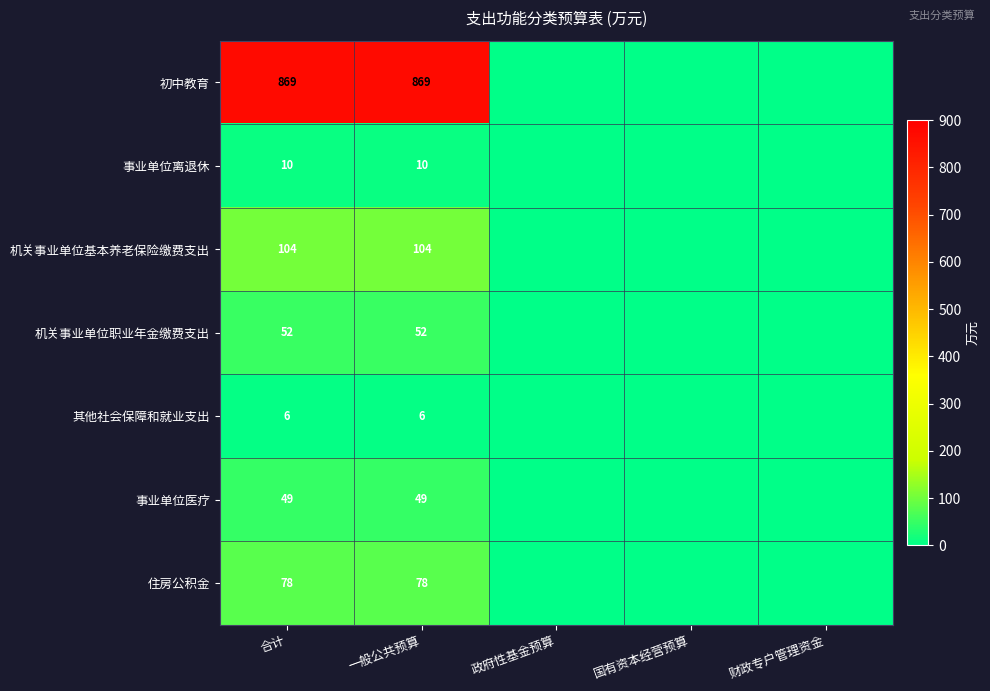

What is the total value across all series at 合计?

1168